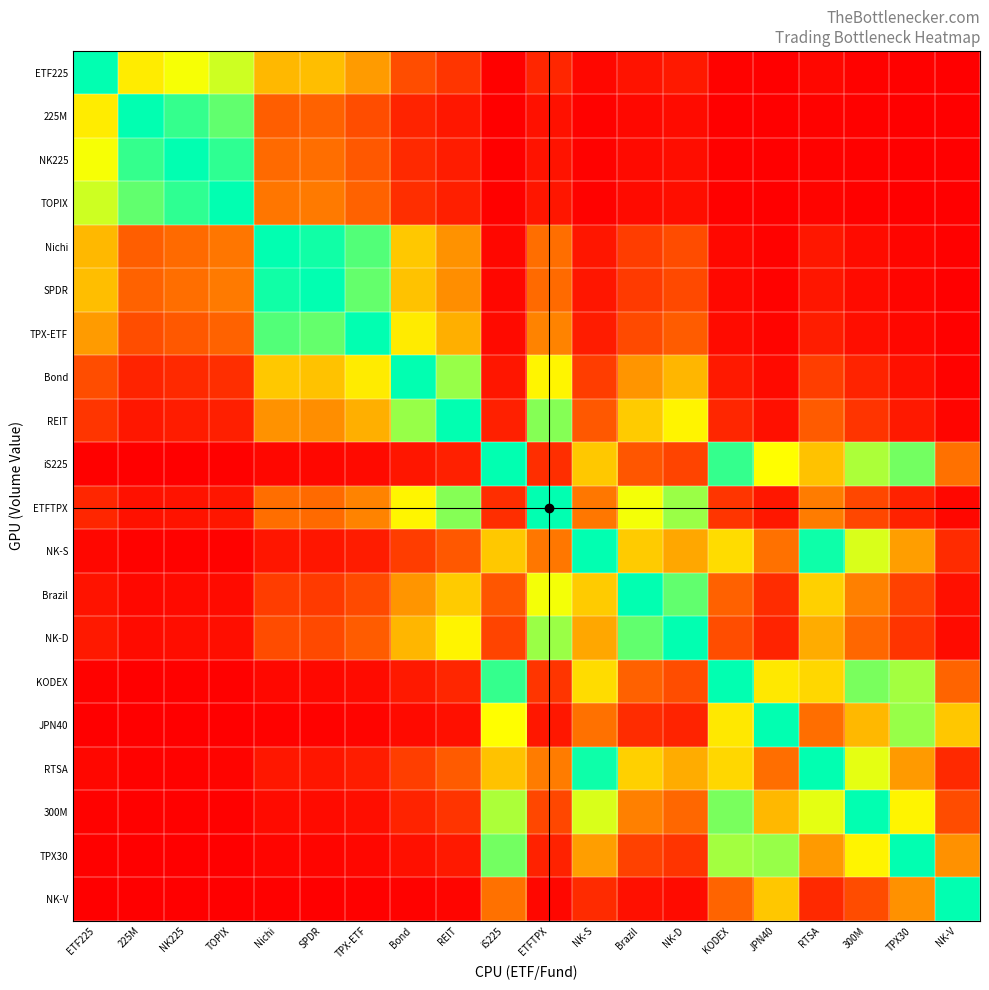

What is the total value across all series at REIT?

17.5